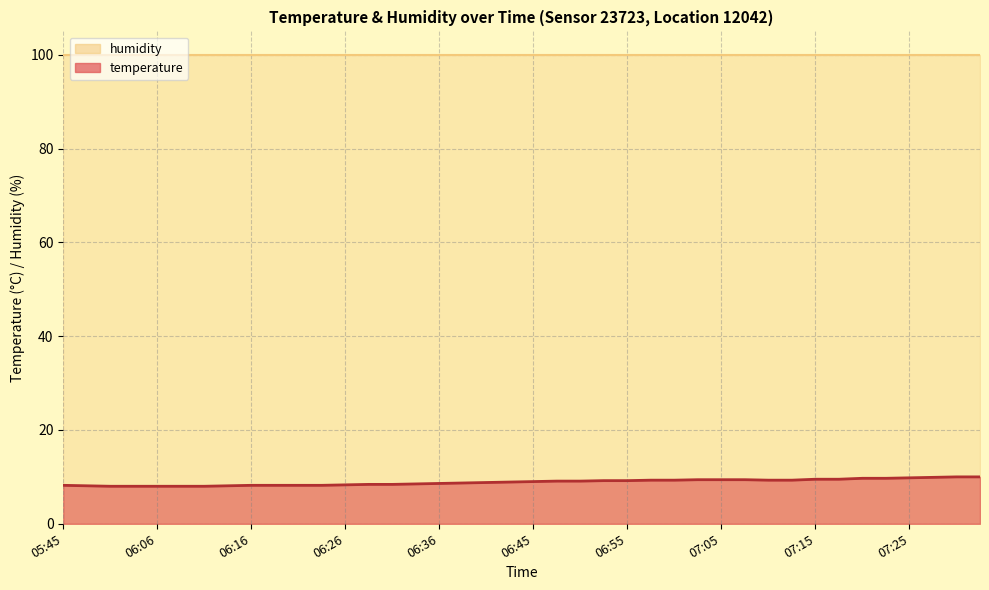

Reading left to right, what are all the values shown in this chart?

8.2	8.1	8.0	8.0	8.0	8.0	8.0	8.1	8.2	8.2	8.2	8.2	8.3	8.4	8.4	8.5	8.6	8.7	8.8	8.9	9.0	9.1	9.1	9.2	9.2	9.3	9.3	9.4	9.4	9.4	9.3	9.3	9.5	9.5	9.7	9.7	9.8	9.9	10.0	10.0